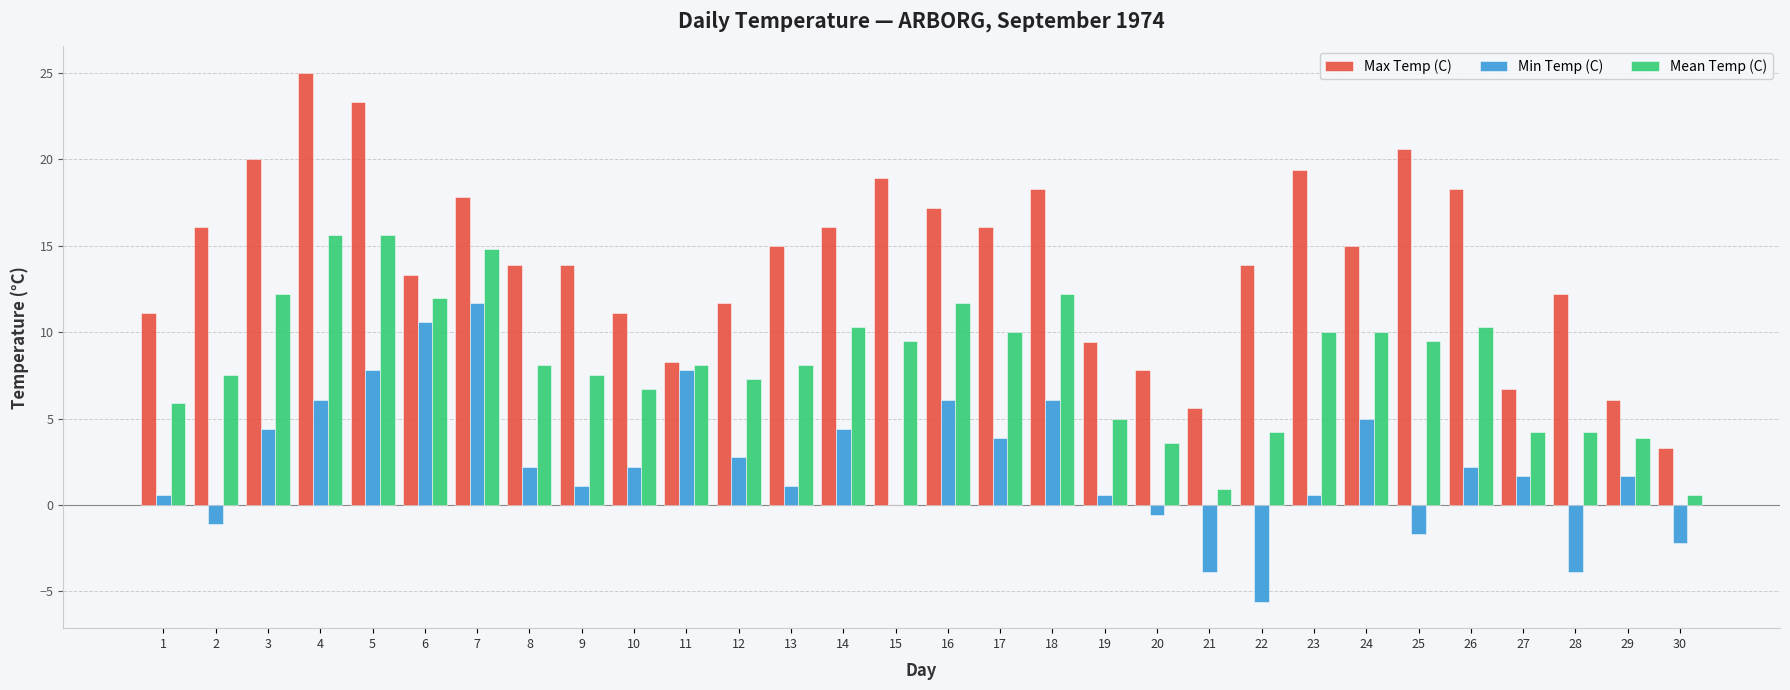

Reading left to right, list all the values displayed in this chart.

Max Temp (C): 11.1	16.1	20.0	25.0	23.3	13.3	17.8	13.9	13.9	11.1	8.3	11.7	15.0	16.1	18.9	17.2	16.1	18.3	9.4	7.8	5.6	13.9	19.4	15.0	20.6	18.3	6.7	12.2	6.1	3.3
Min Temp (C): 0.6	-1.1	4.4	6.1	7.8	10.6	11.7	2.2	1.1	2.2	7.8	2.8	1.1	4.4	0.0	6.1	3.9	6.1	0.6	-0.6	-3.9	-5.6	0.6	5.0	-1.7	2.2	1.7	-3.9	1.7	-2.2
Mean Temp (C): 5.9	7.5	12.2	15.6	15.6	12.0	14.8	8.1	7.5	6.7	8.1	7.3	8.1	10.3	9.5	11.7	10.0	12.2	5.0	3.6	0.9	4.2	10.0	10.0	9.5	10.3	4.2	4.2	3.9	0.6